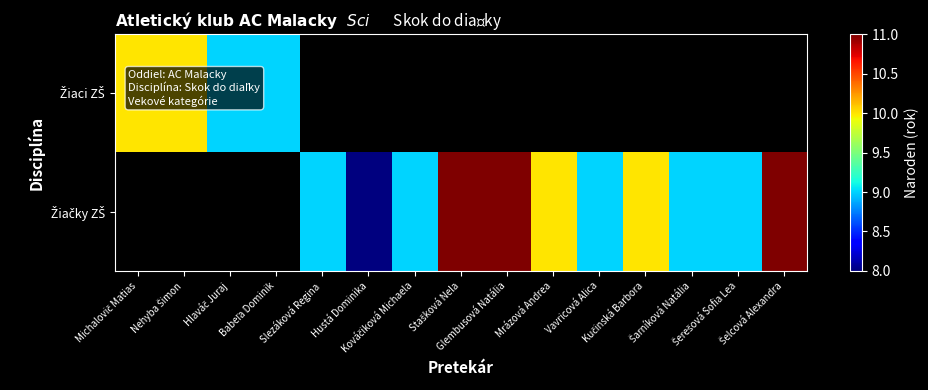

Between Glembusová Natália and Šarníková Natália, which series saw the biggest shift?

Žiačky ZŠ